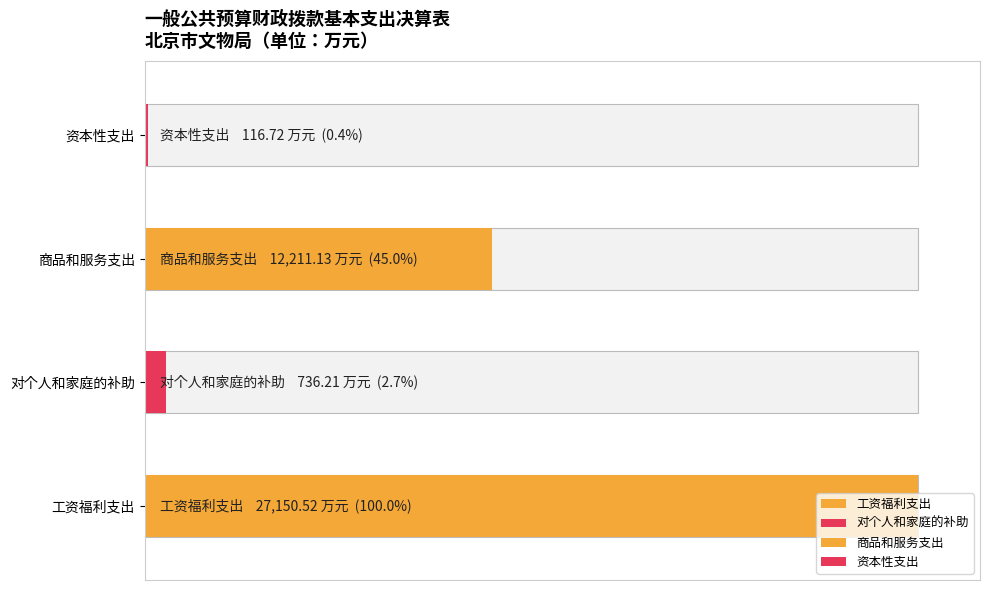

What is the difference between the maximum and minimum values?

27033.8